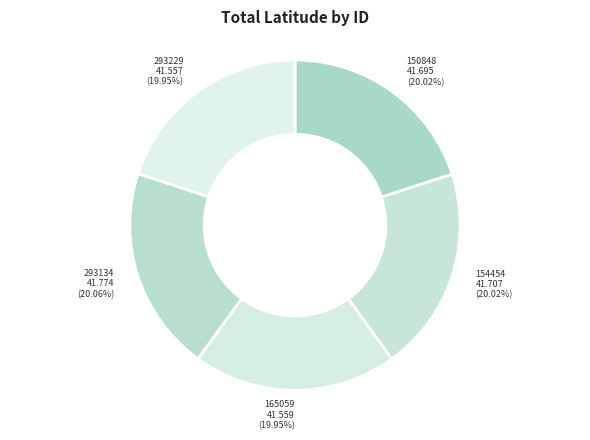

What is the ratio of the value at 293134 to the value at 154454?

1.0